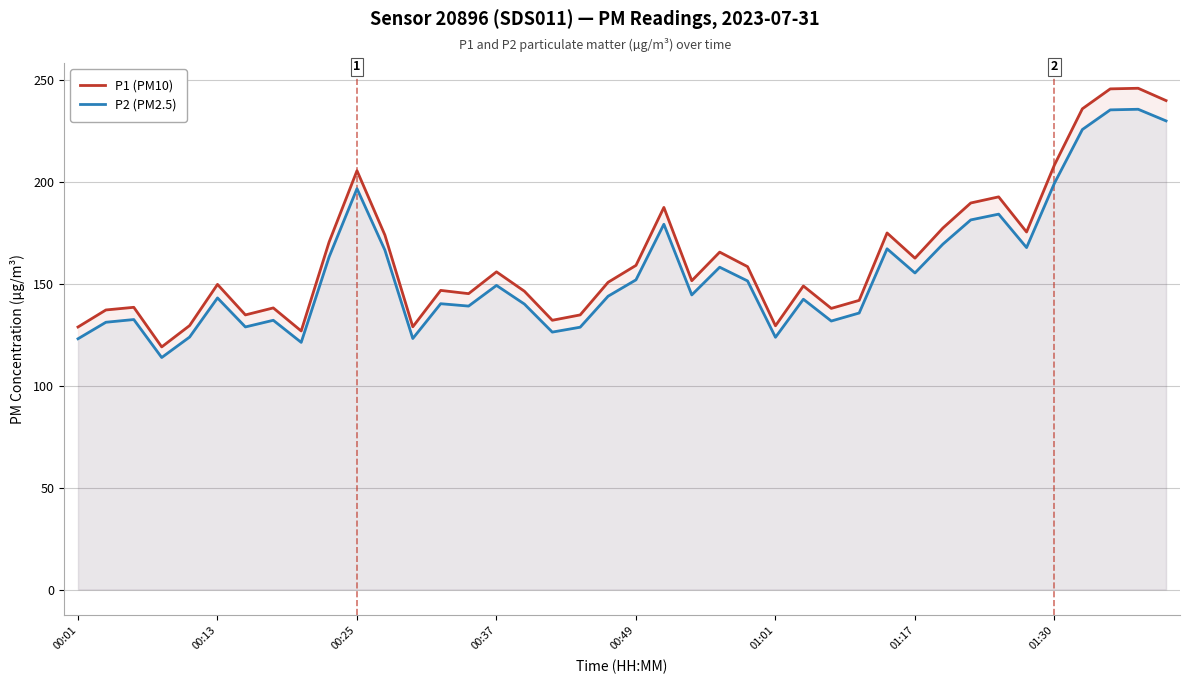

True or false: P2 (PM2.5) and P1 (PM10) cross at least once.

False